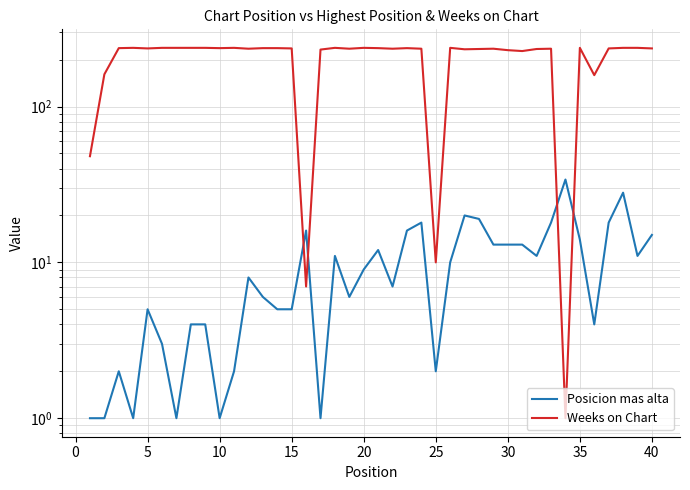

Reading left to right, transcribe all the data shown in this chart.

Posicion mas alta: 1	1	2	1	5	3	1	4	4	1	2	8	6	5	5	16	1	11	6	9	12	7	16	18	2	10	20	19	13	13	13	11	18	34	14	4	18	28	11	15
Weeks on Chart: 48	161	237	238	236	238	238	238	238	237	238	235	237	237	236	7	232	238	235	238	237	235	237	235	10	238	233	234	235	230	227	234	235	1	238	159	236	238	238	236